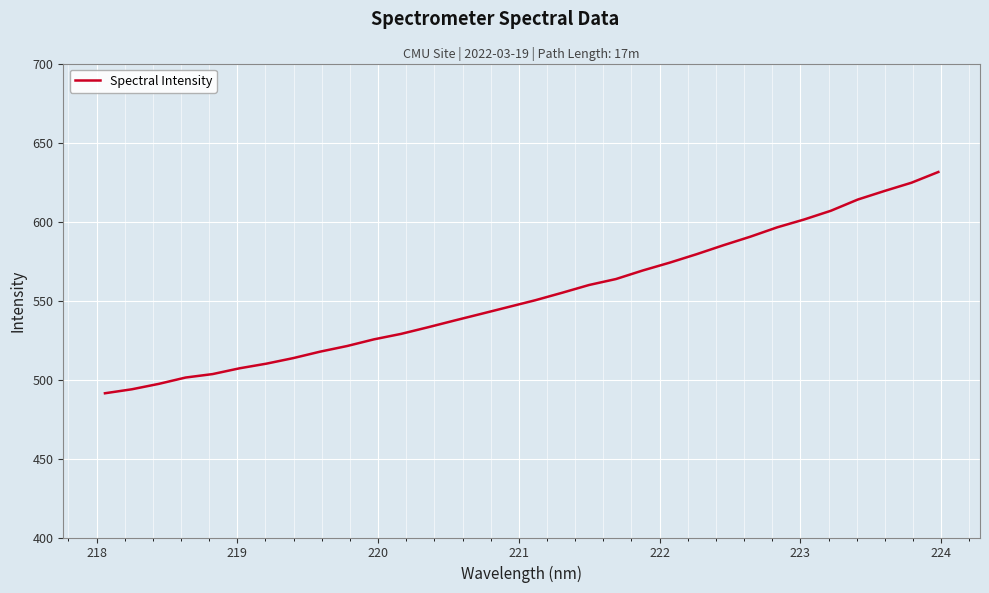

What is the difference between the maximum and minimum values?

140.1